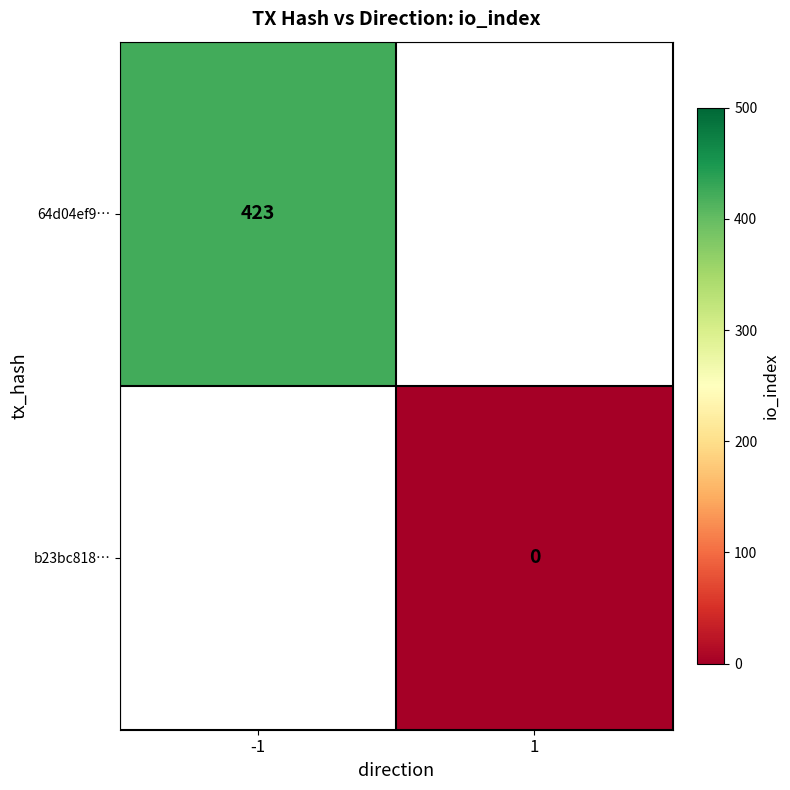

The 64d04ef9… series shows 282 at -1. True or false?

False